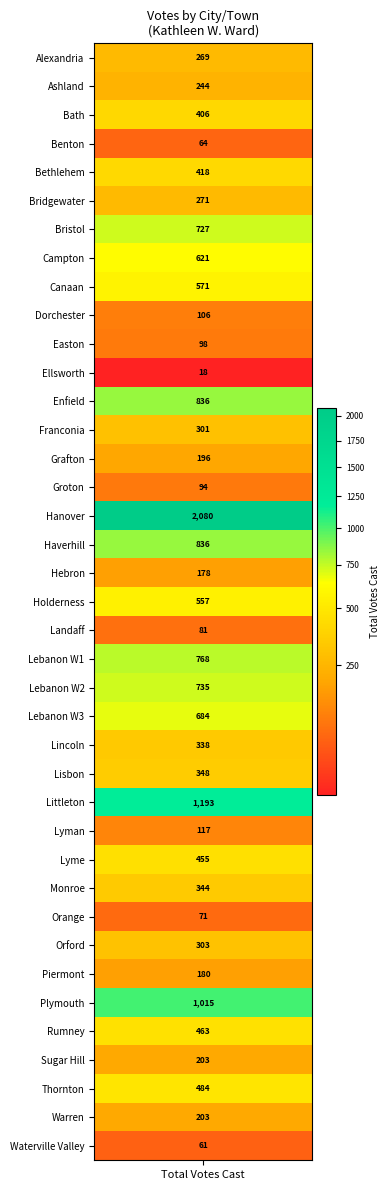

Count the number of values greater than 338.

19